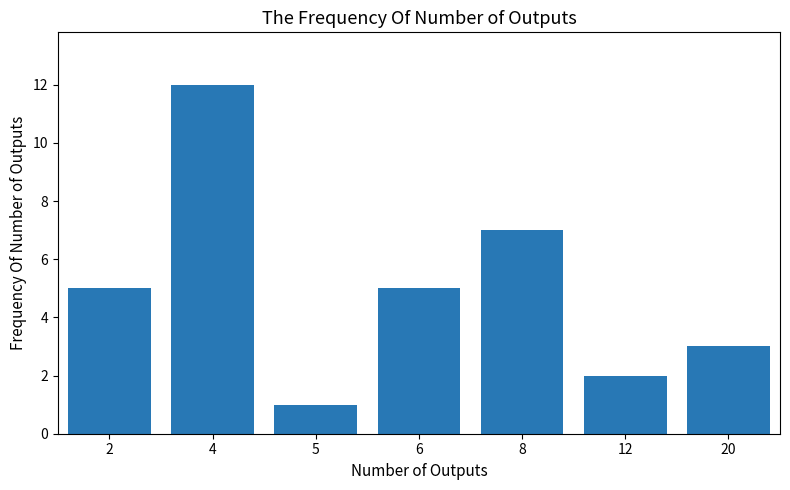

Reading left to right, transcribe all the data shown in this chart.

5	12	1	5	7	2	3